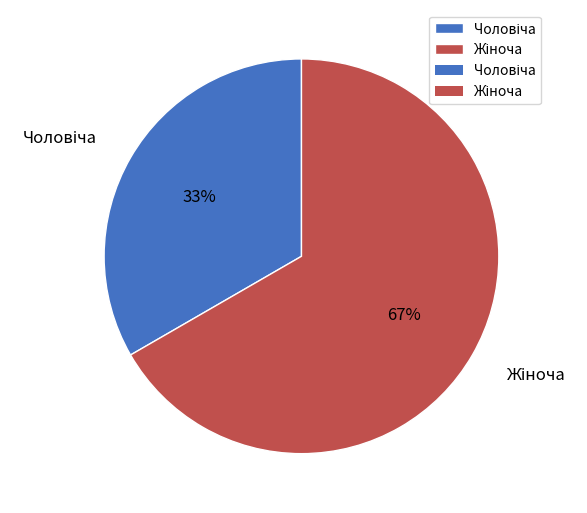

To the nearest percent, what is the average slice percentage?

50%